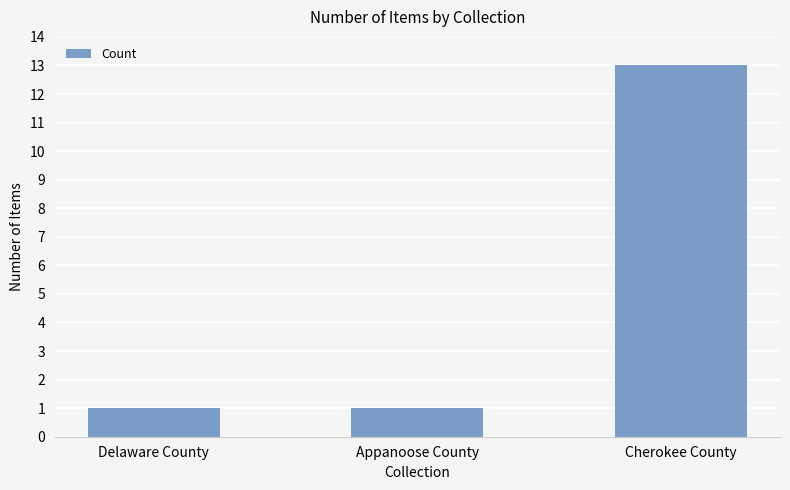

Reading right to left, extract all data points from this chart.

13	1	1